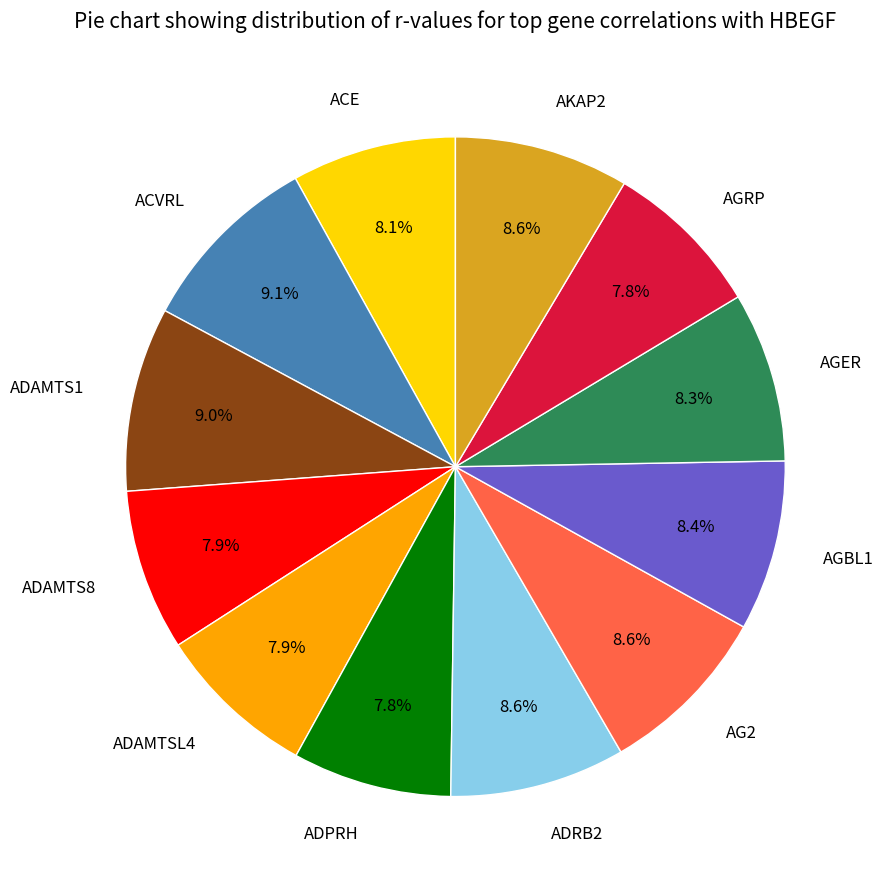

Combined, do AGRP and AG2 account for over 50%?

No